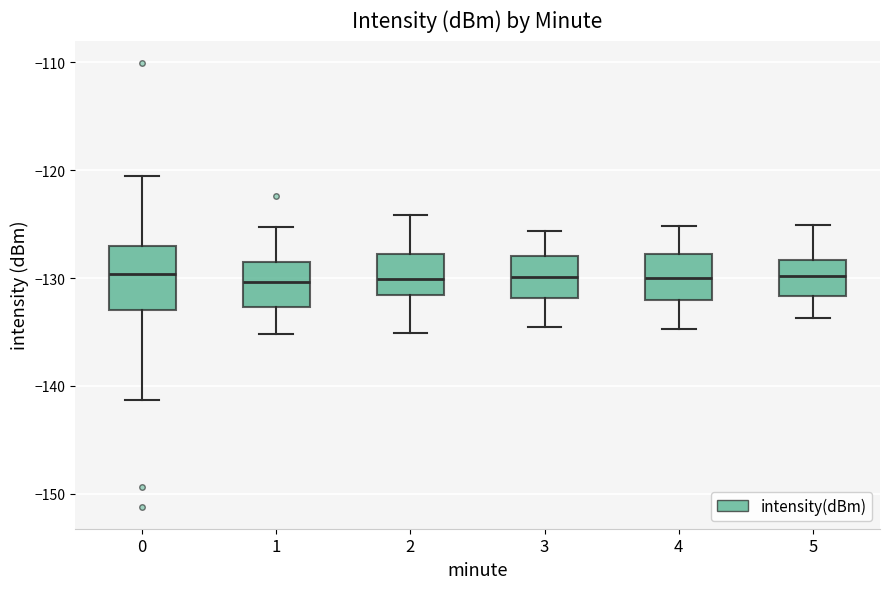

Reading left to right, read every box against the y-axis: the position of its median line, the range the box covers, and the ends of its whiskers. The values are not printed on the chart, so give them approximately, as read against the axis.

0: median -130, box -133 to -127, whiskers -141 to -121
1: median -130, box -133 to -129, whiskers -135 to -125
2: median -130, box -132 to -128, whiskers -135 to -124
3: median -130, box -132 to -128, whiskers -134 to -126
4: median -130, box -132 to -128, whiskers -135 to -125
5: median -130, box -132 to -128, whiskers -134 to -125